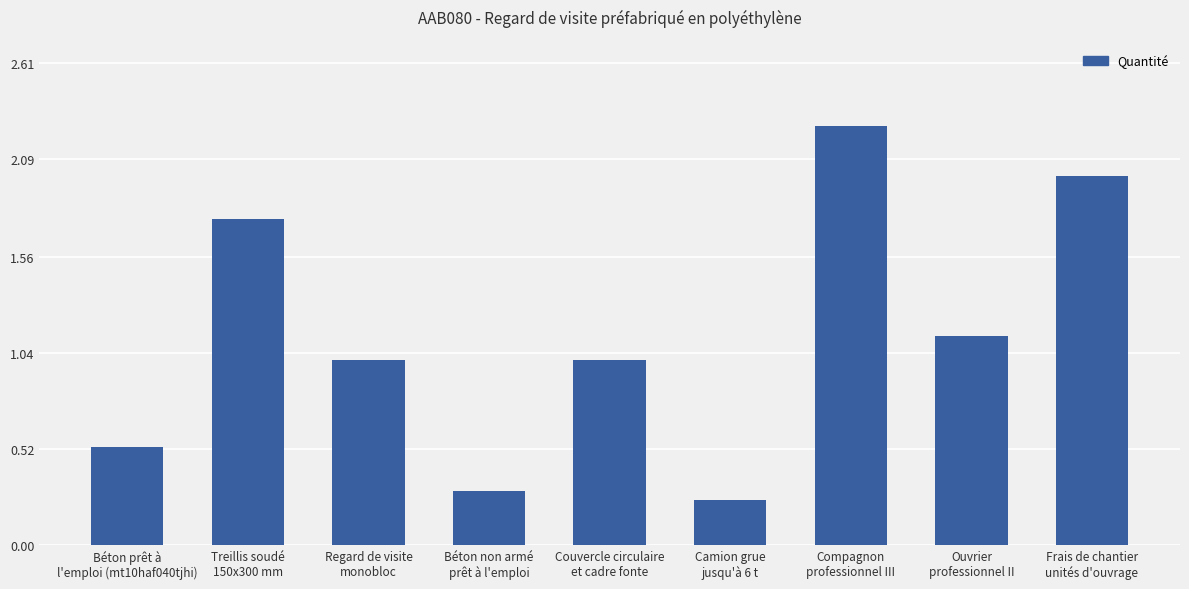

What is the difference between the maximum and minimum values?

2.0